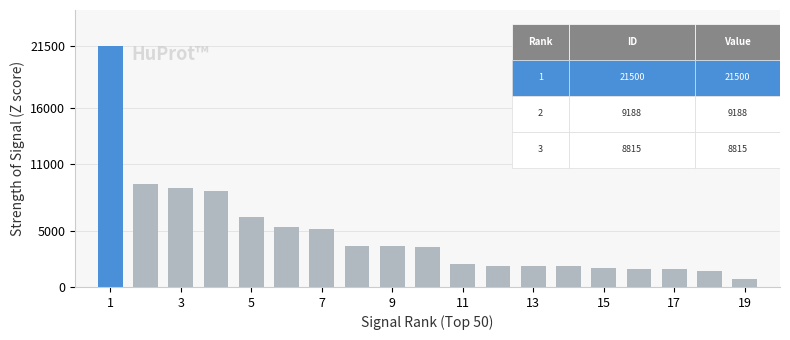

What is the difference between the second highest and minimum values?

8517